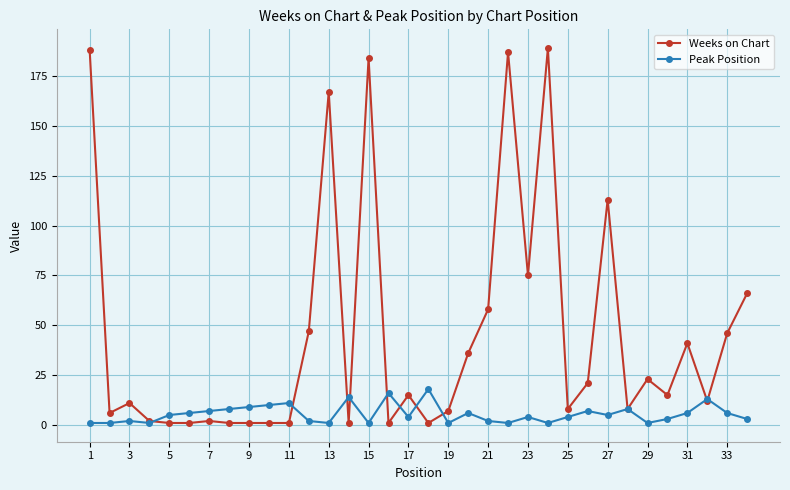

Rank the series by their average value, from highest to lowest.

Weeks on Chart, Peak Position